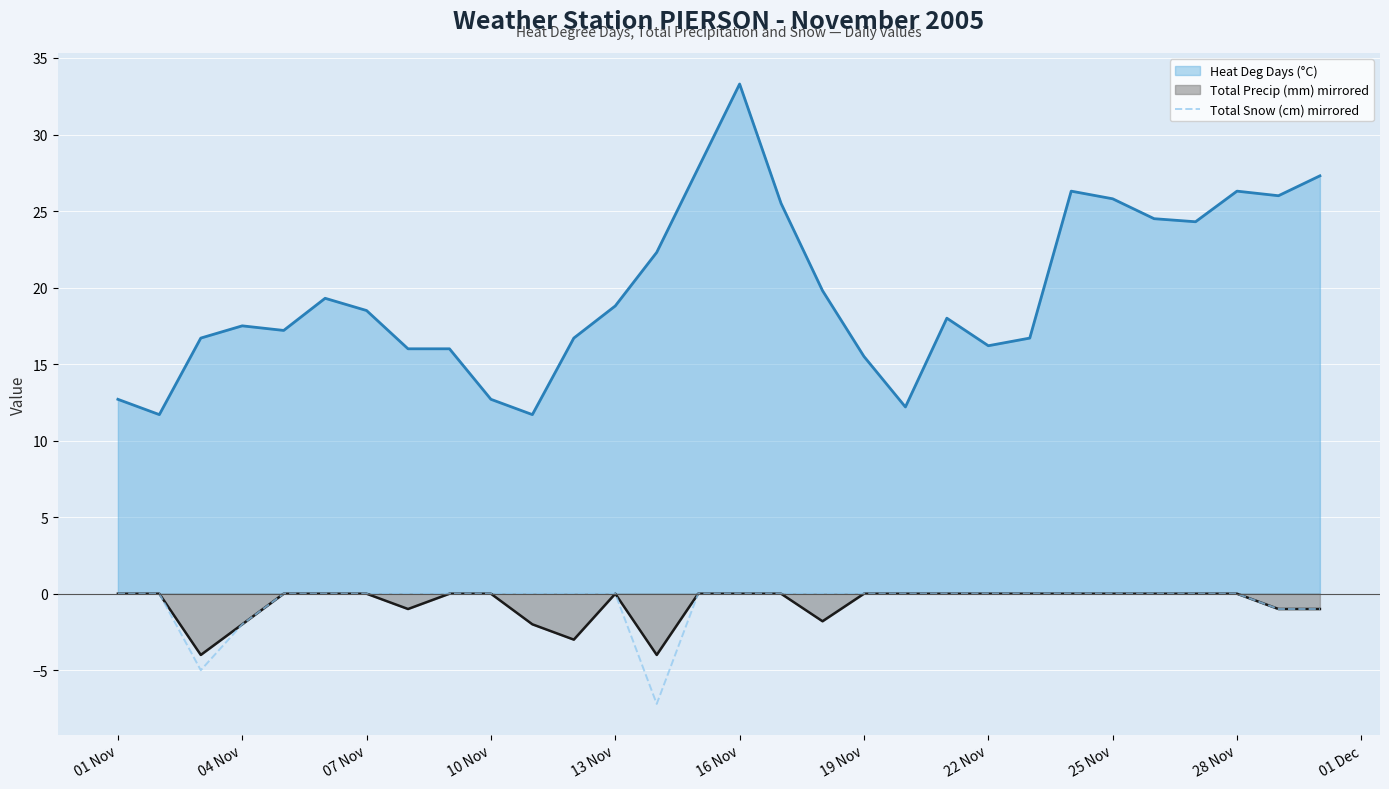

Count the number of categories in the chart.

30